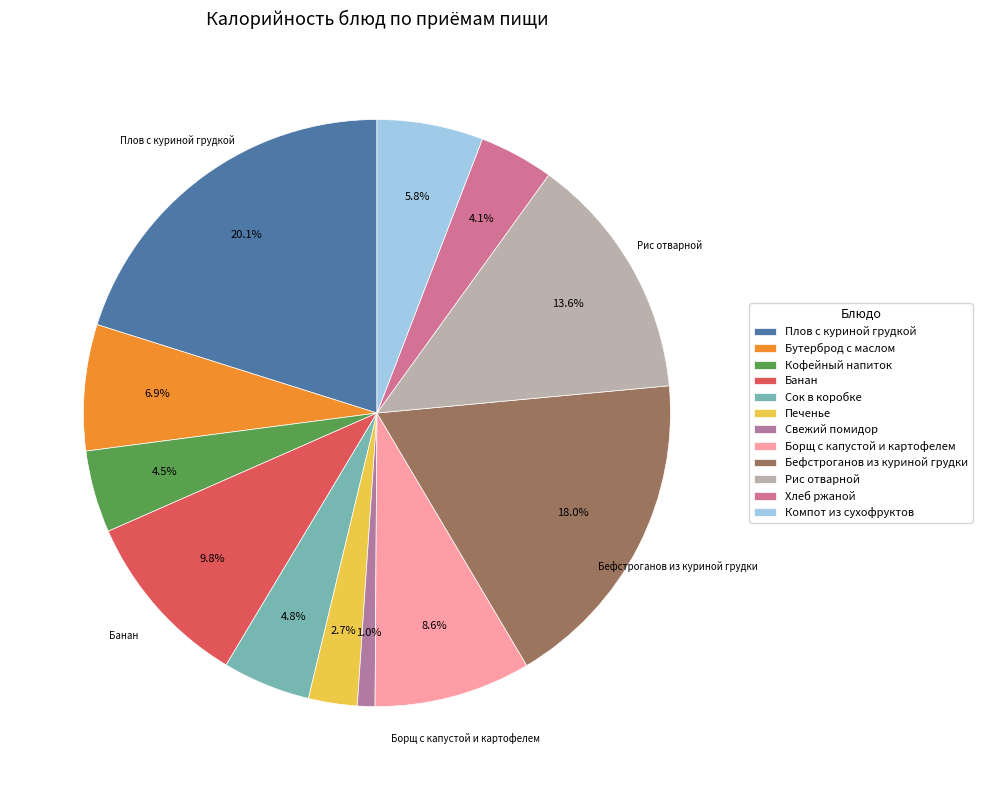

How many slices are in this pie chart?

12